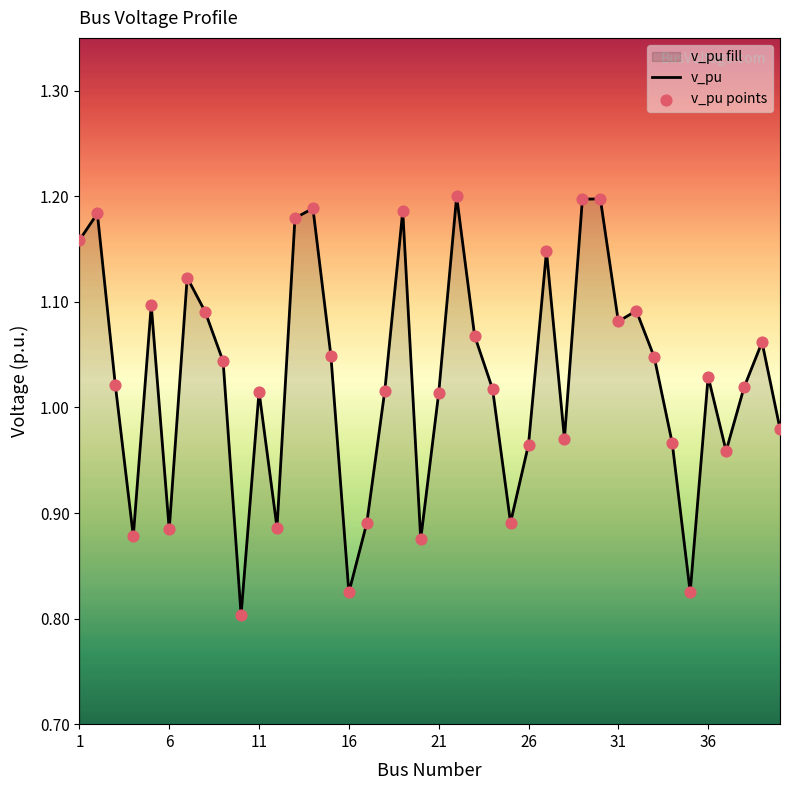

Which series reaches the maximum Y coordinate?

v_pu